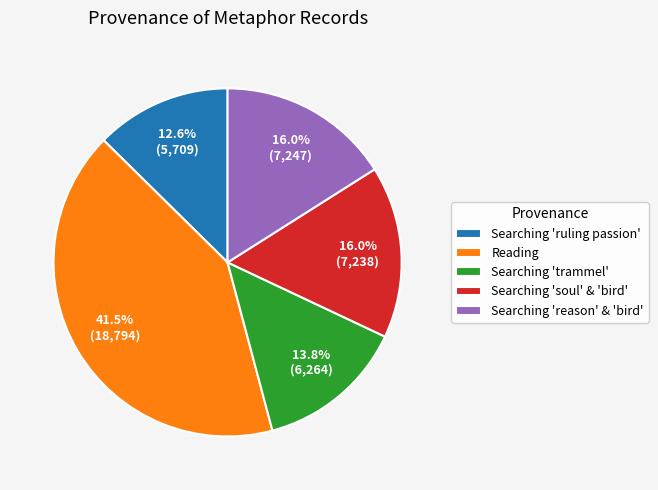

Which has a higher value, Searching 'reason' & 'bird' or Reading?

Reading